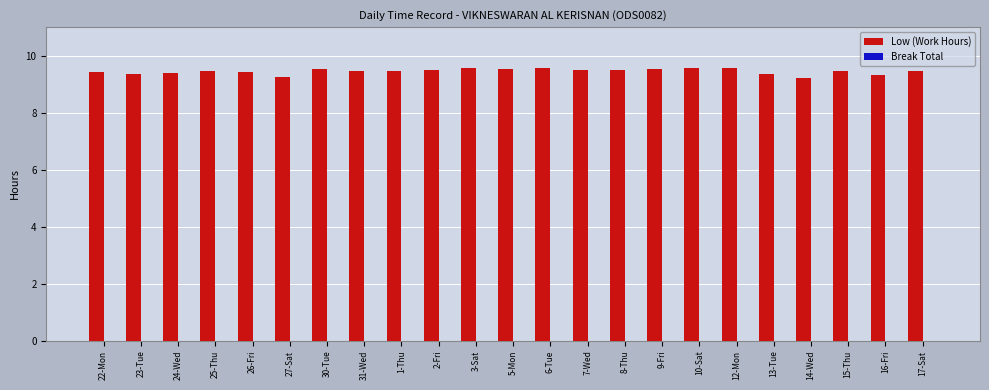

What is the sum of the values at 2-Fri and 23-Tue?

18.9